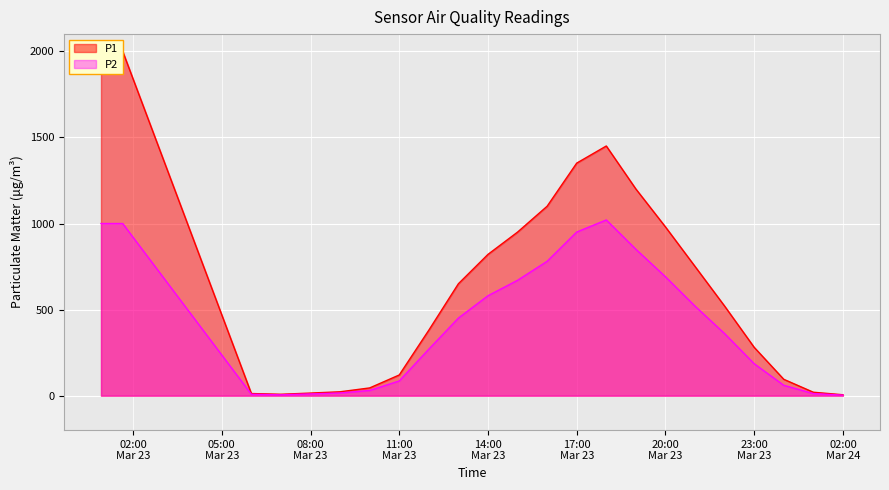

What is the spread (max minus min) of values at 2024-03-23 01:32?

1000.0